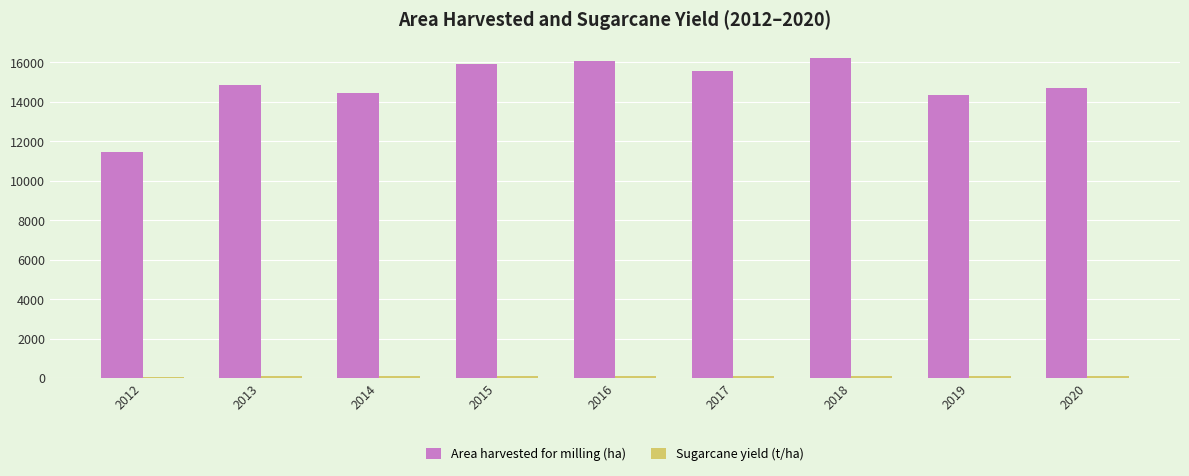

Which series has the widest spread of values?

Area harvested for milling (ha)